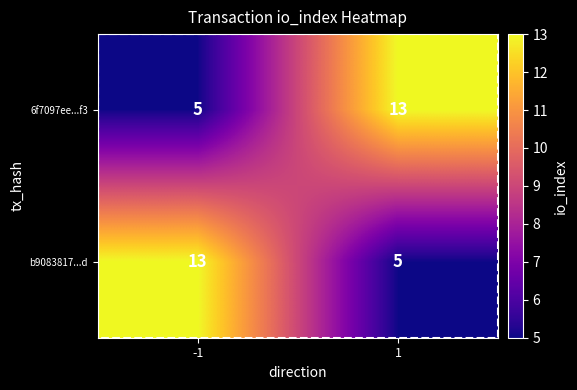

What is the spread (max minus min) of values at -1?

8